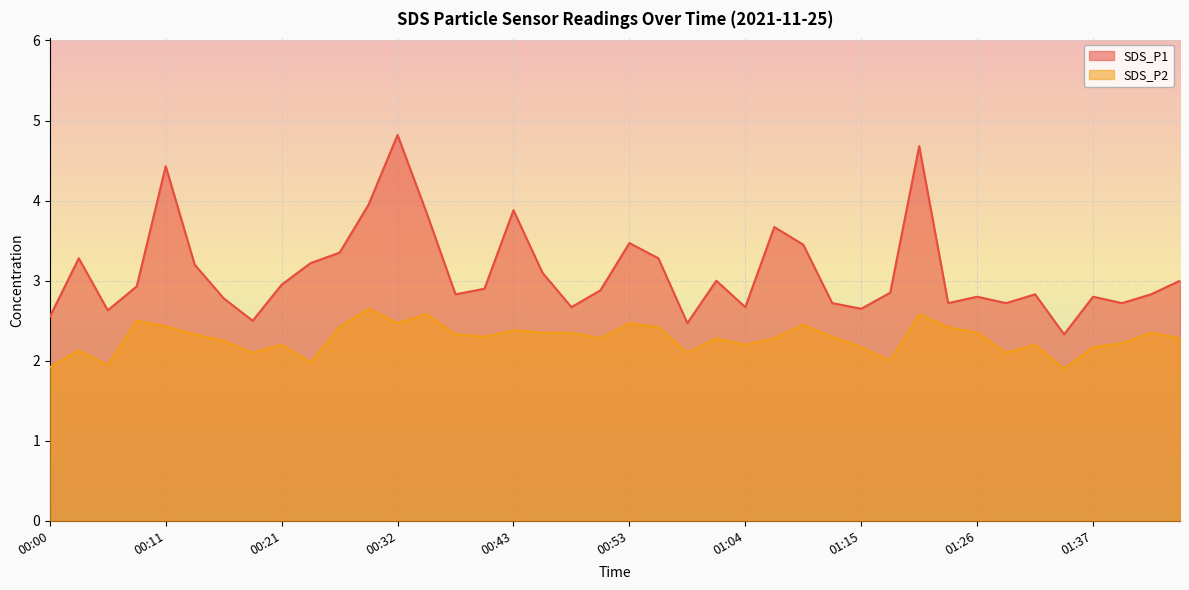

The value of SDS_P2 at 01:15 is 2.2. True or false?

True